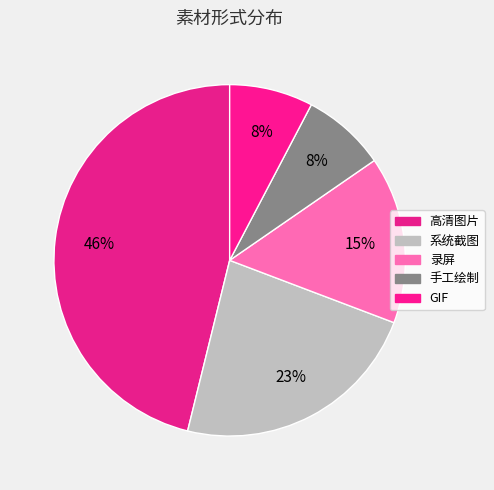

What is the largest slice in the pie chart?

高清图片